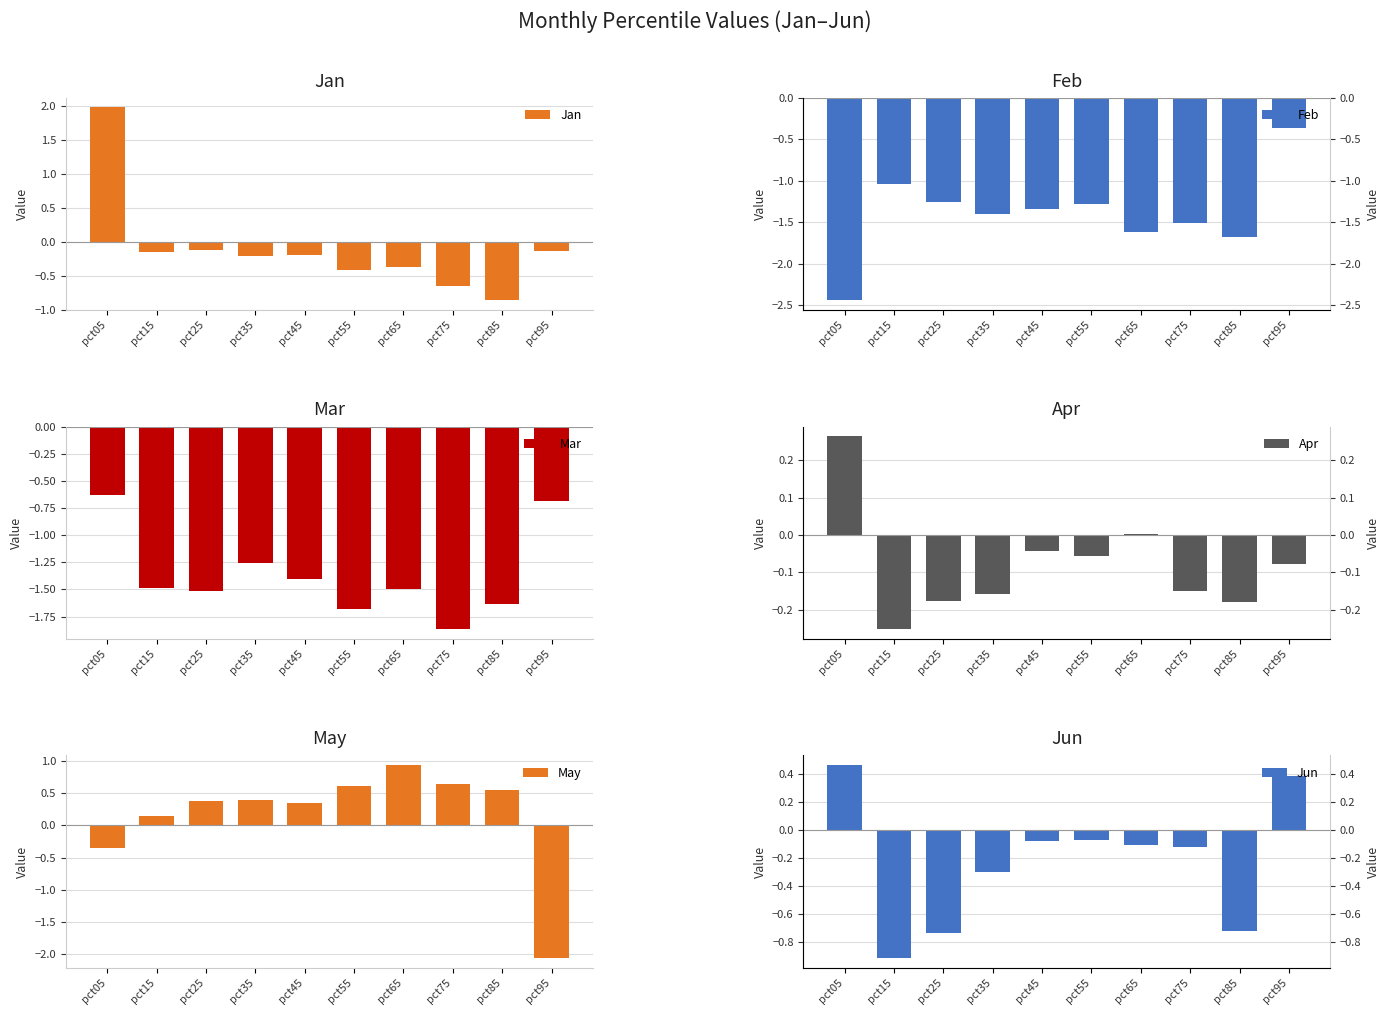

At which label does Jan first exceed 0?

pct05